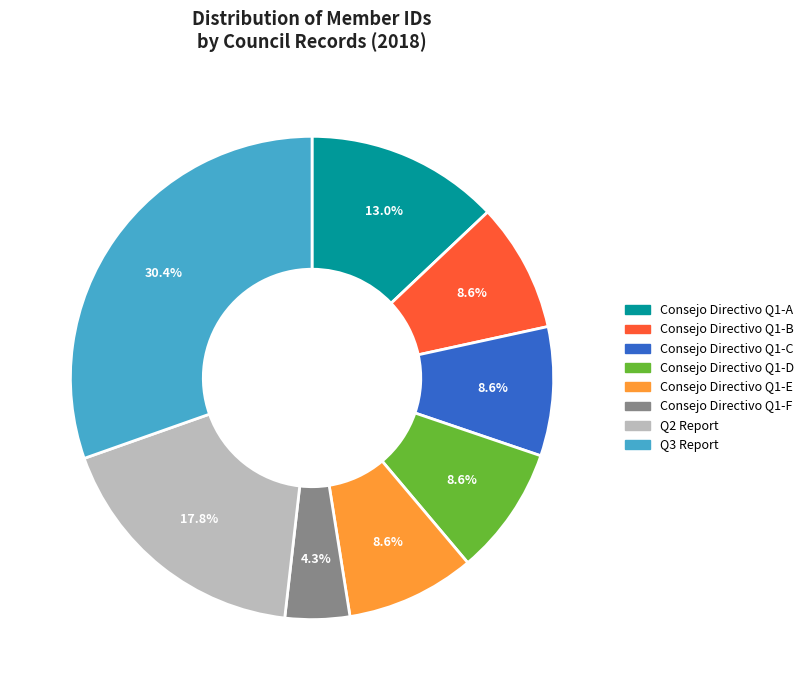

Count the number of slices in the pie.

8